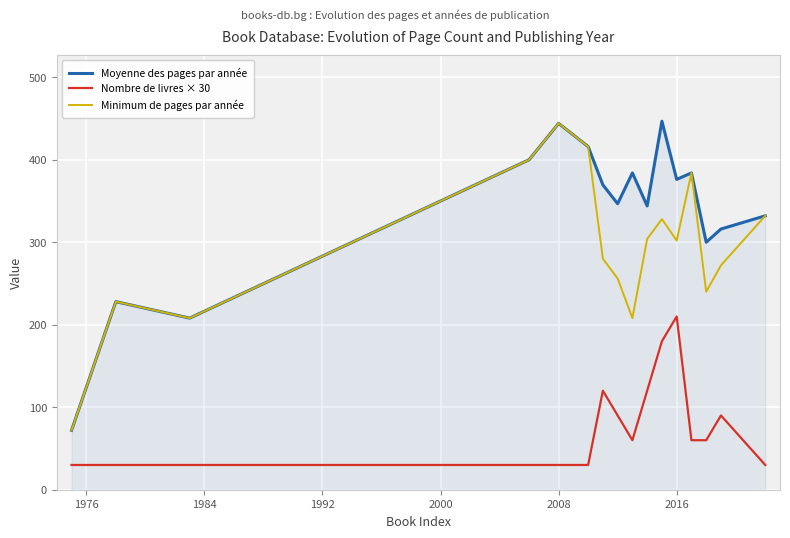

Which series has the widest spread of values?

Moyenne des pages par année